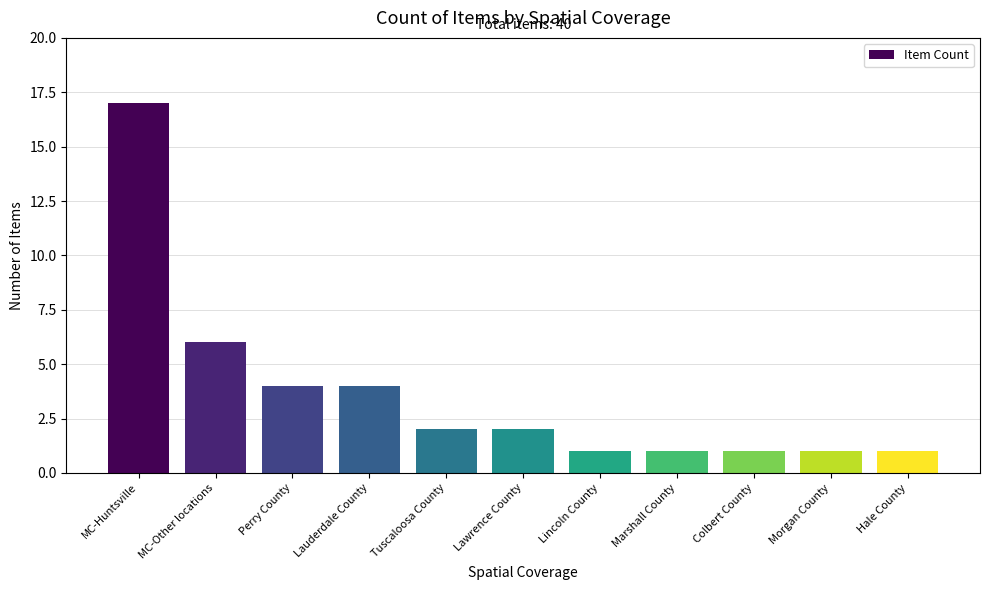

What is the average value?

4